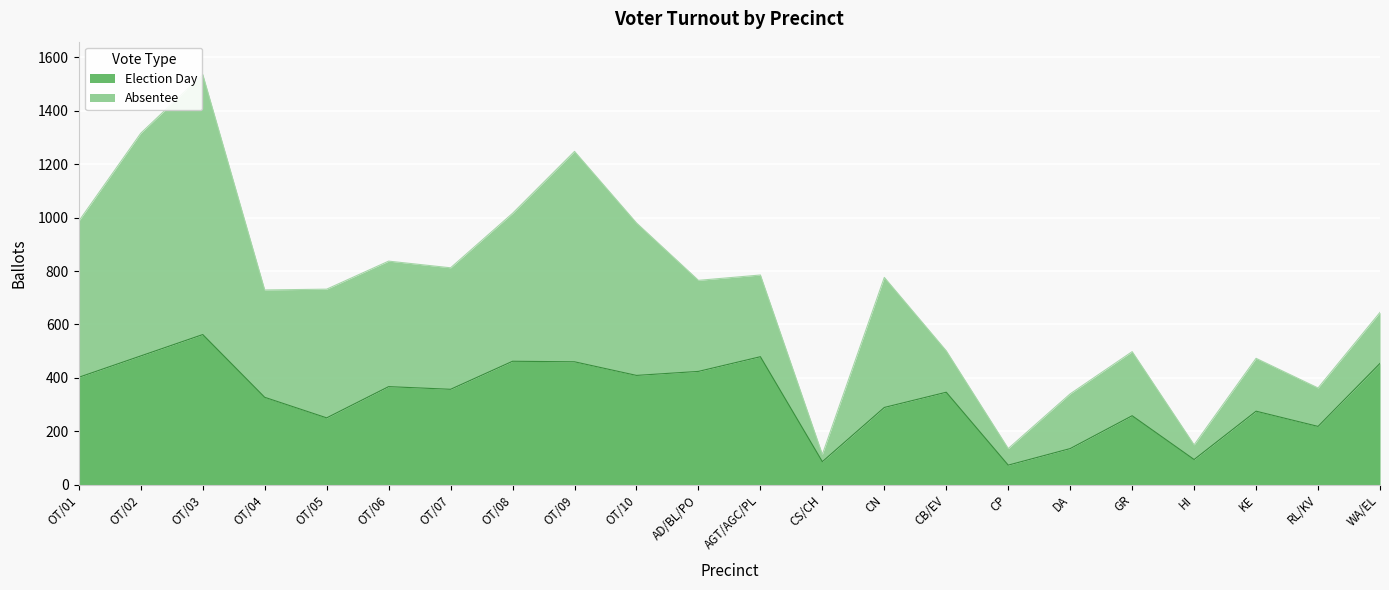

Where is the data nearest to the value 317?

OT/04